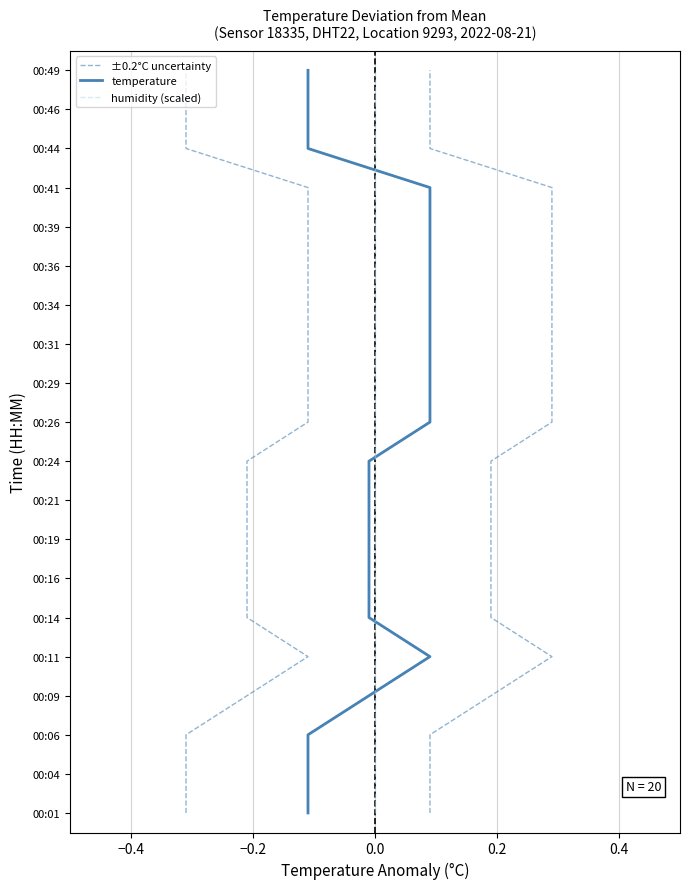

The value of ±0.2°C uncertainty at 15 is 26. True or false?

False